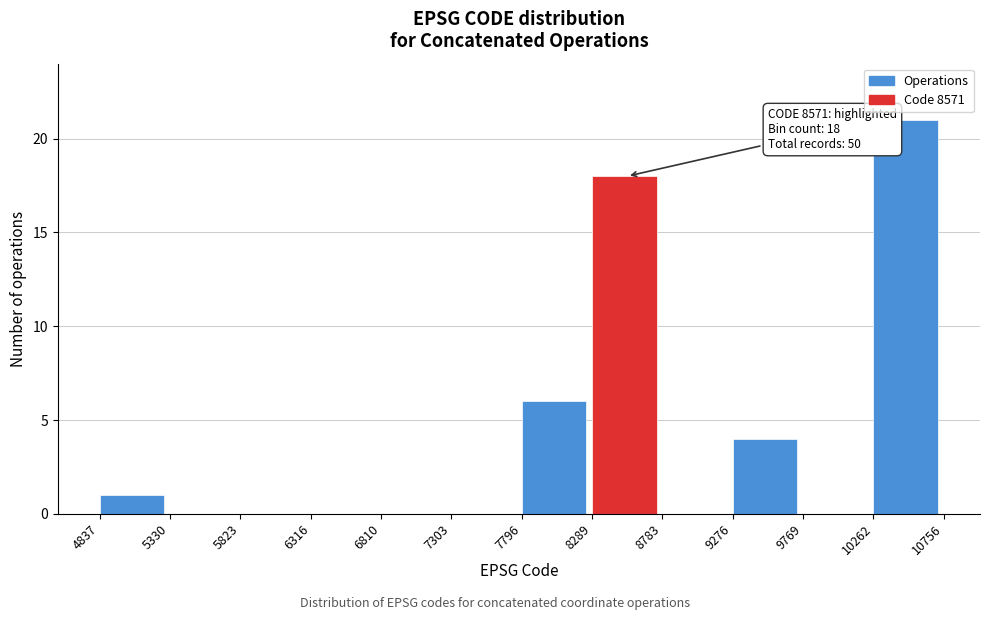

Which range on the x-axis has the tallest bar?

10262 to 10756